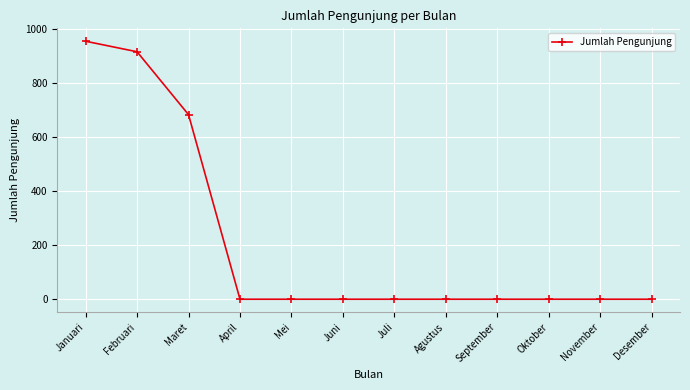

Reading right to left, list all the values displayed in this chart.

Desember=0	November=0	Oktober=0	September=0	Agustus=0	Juli=0	Juni=0	Mei=0	April=0	Maret=684	Februari=917	Januari=956